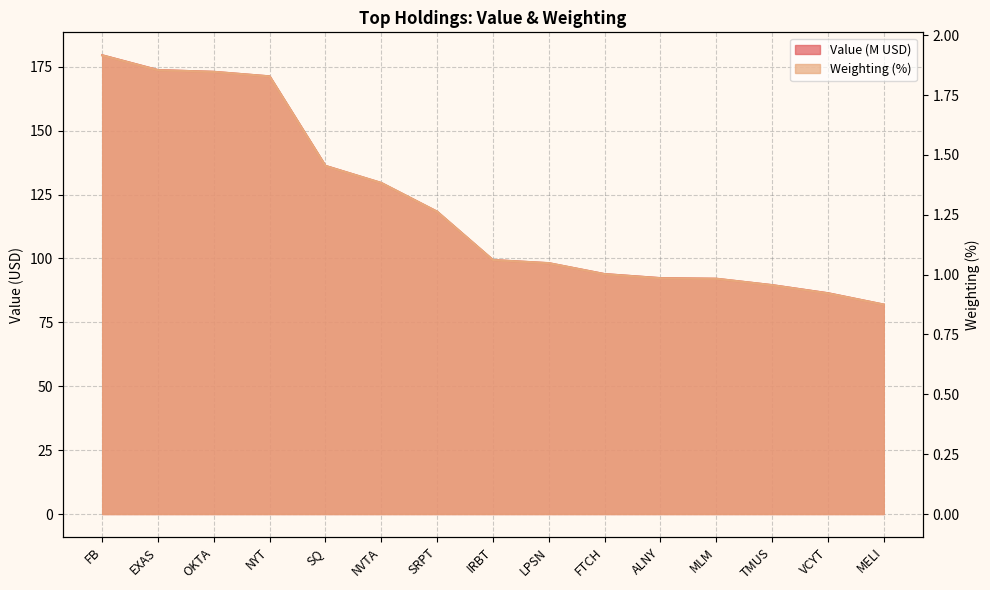

List the series in order of their peak value, highest first.

Value, Weighting